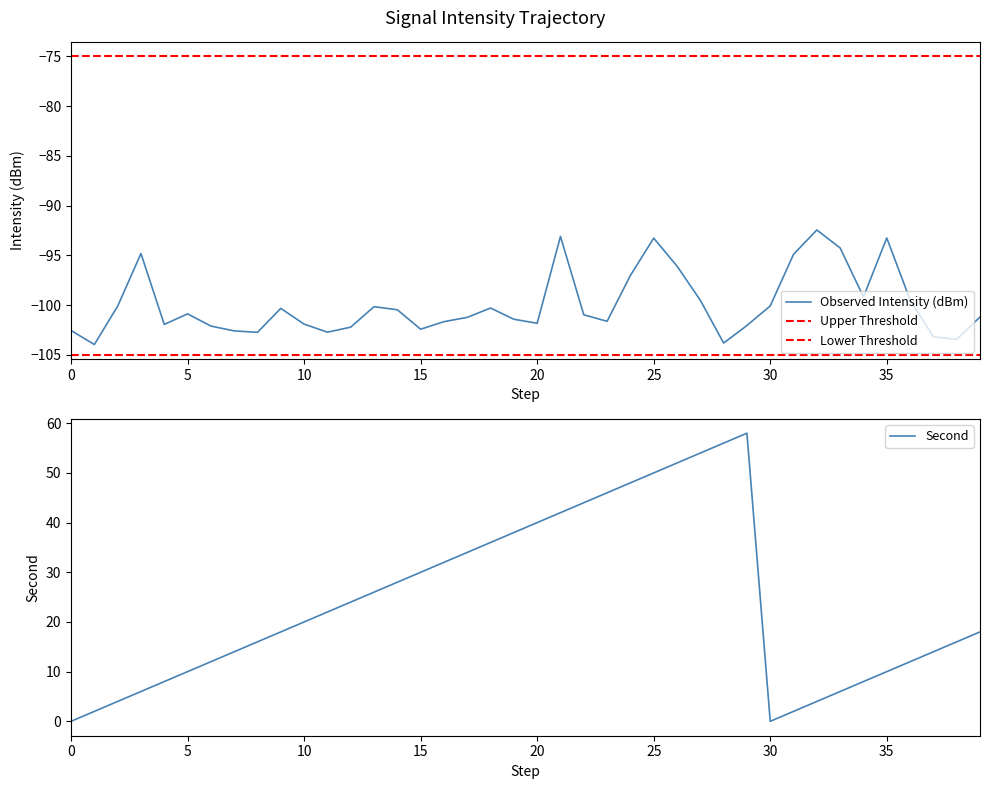

True or false: intensity and second cross at least once.

False